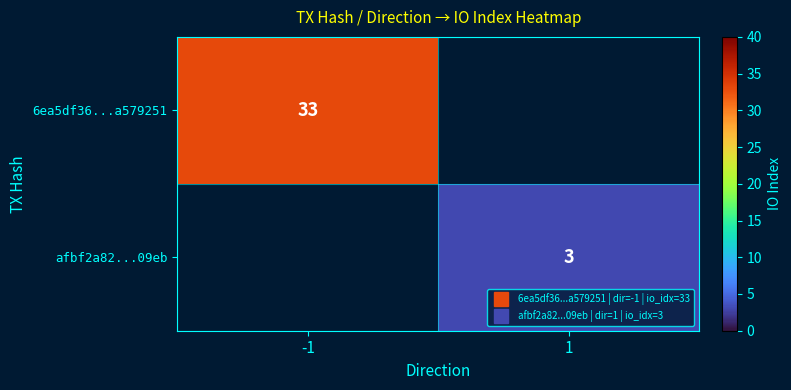

At -1, list the series in order from largest to smallest.

6ea5df36...a579251, afbf2a82...09eb